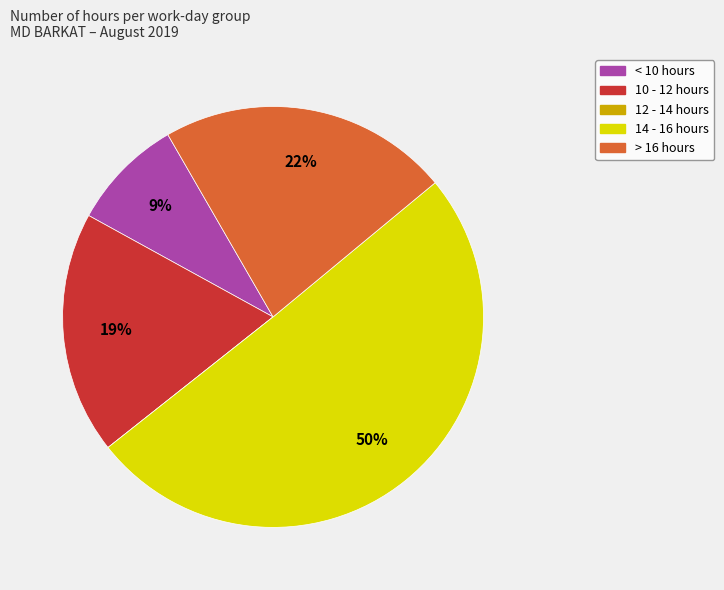

To the nearest percent, what is the difference between the largest and smallest slice percentages?

50%